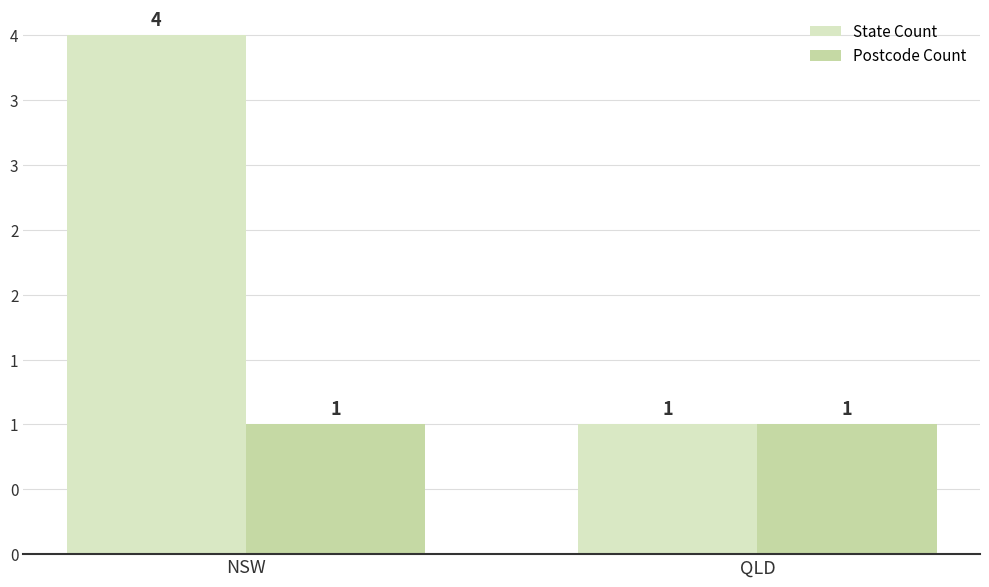

At how many categories does at least one series exceed 3?

1